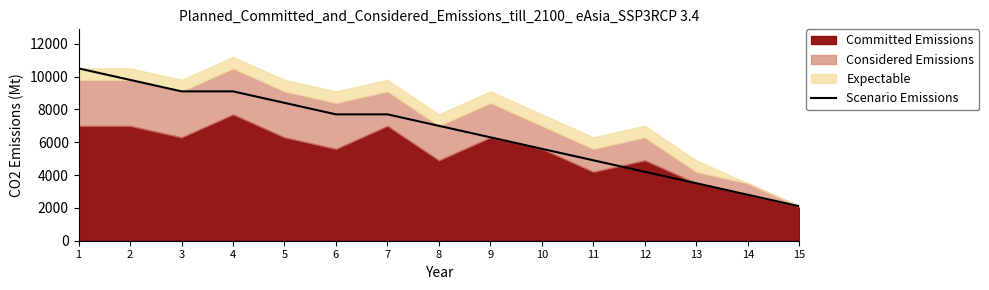

The value at 10 is 9630. True or false?

False